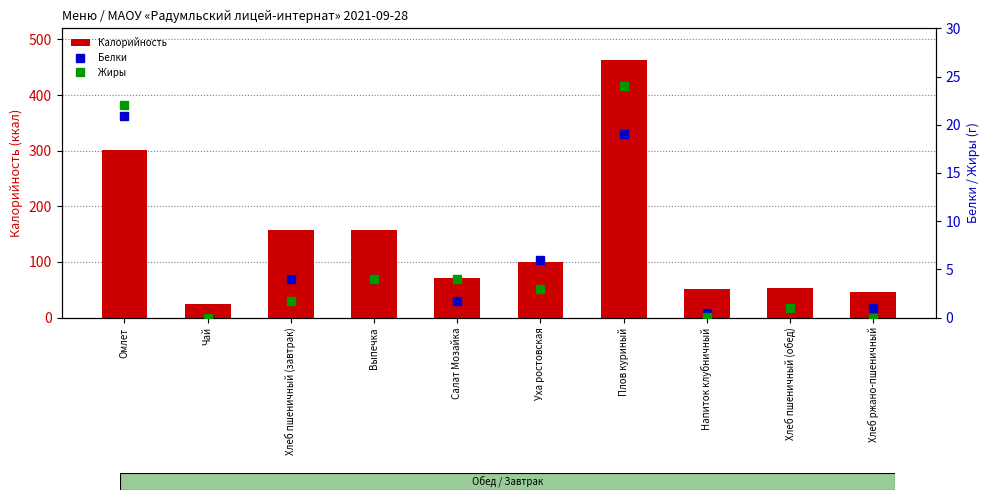

At which label does Жиры first exceed 3?

Омлет